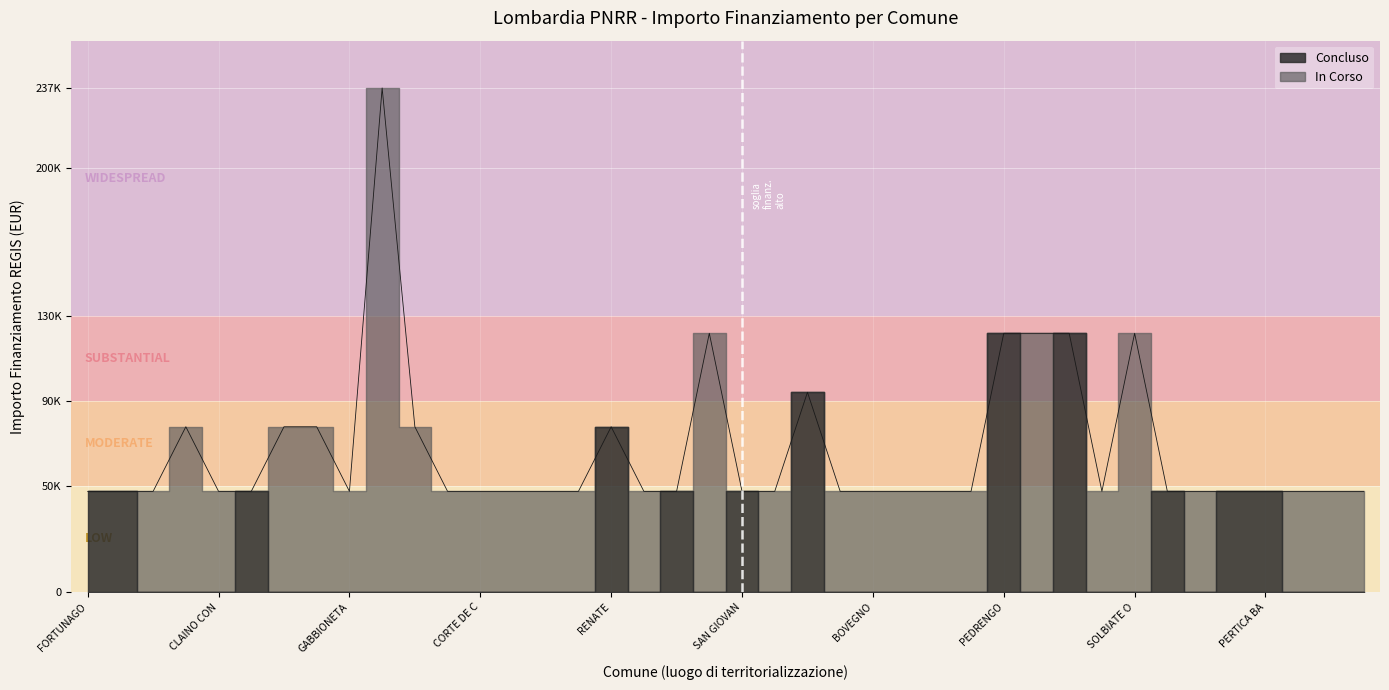

True or false: the data shows 77897 at RENATE.

True